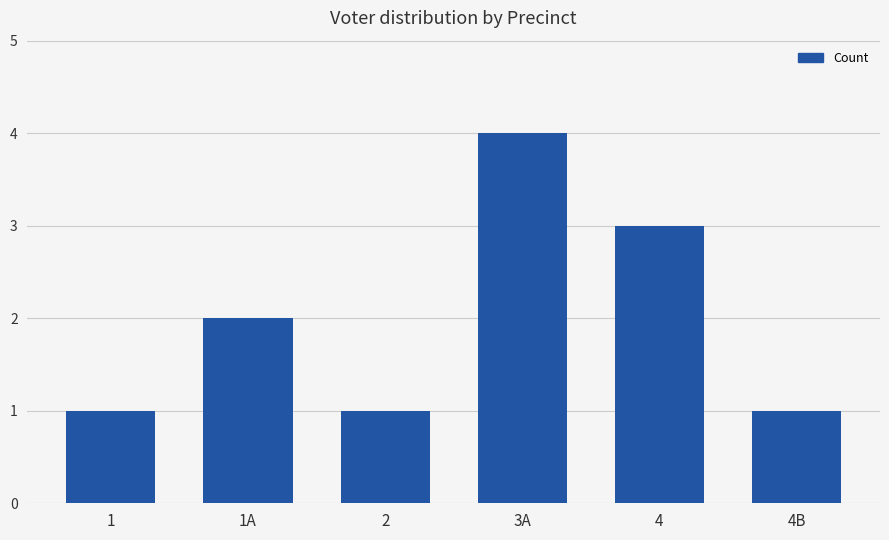

Which has a higher value, 4B or 1A?

1A